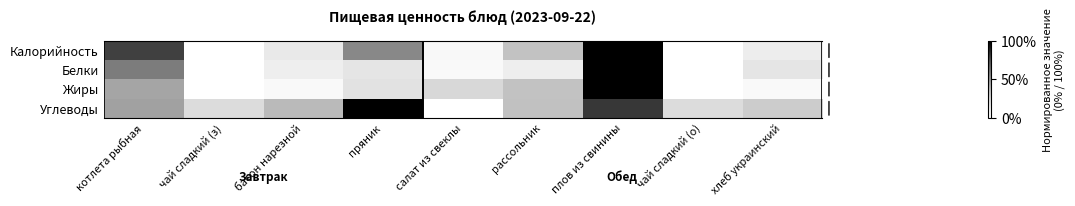

Rank the series at котлета рыбная from highest to lowest value.

Калорийность, Белки, Углеводы, Жиры